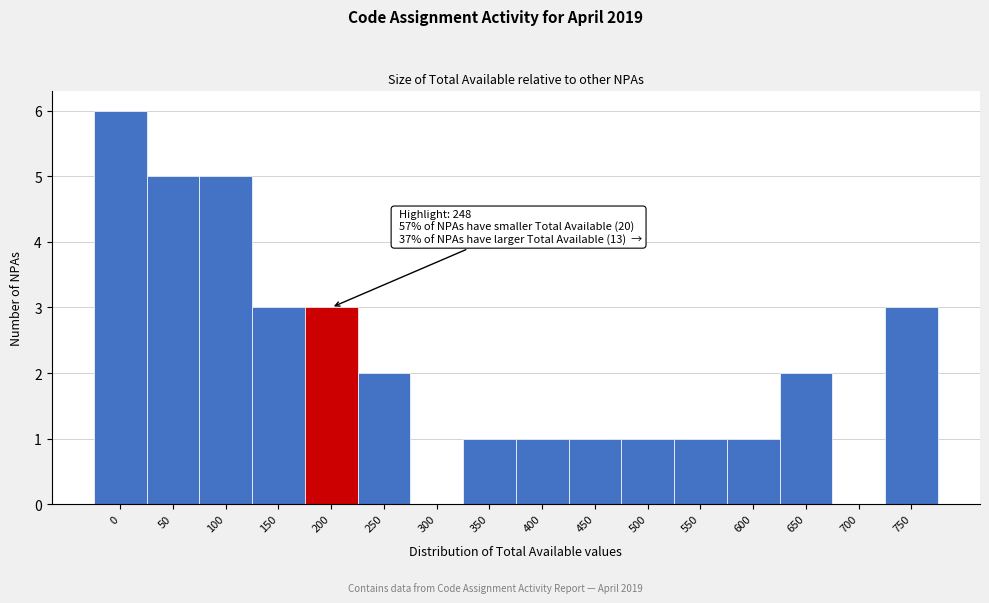

Reading left to right, what are all the values shown in this chart?

0=6	50=5	100=5	150=3	200=3	250=2	300=0	350=1	400=1	450=1	500=1	550=1	600=1	650=2	700=0	750=3